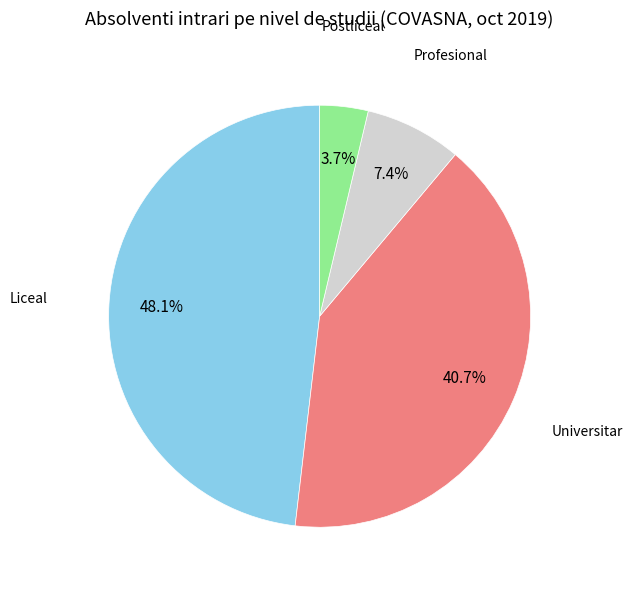

Is there a majority slice in this chart?

No